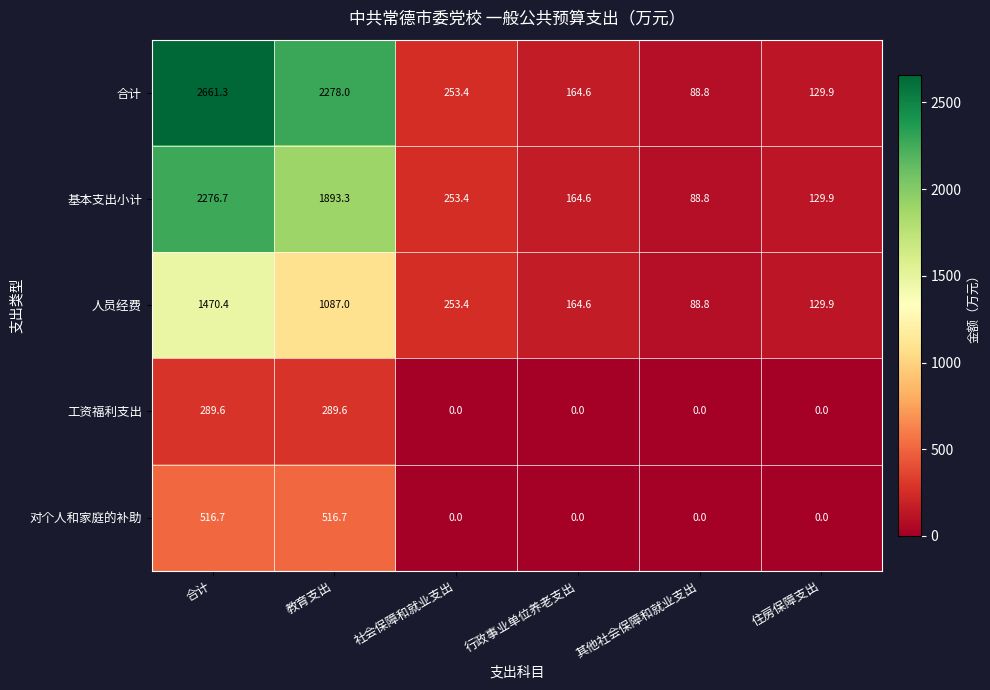

What is the difference between the maximum and minimum values in the 对个人和家庭的补助 series?

516.7